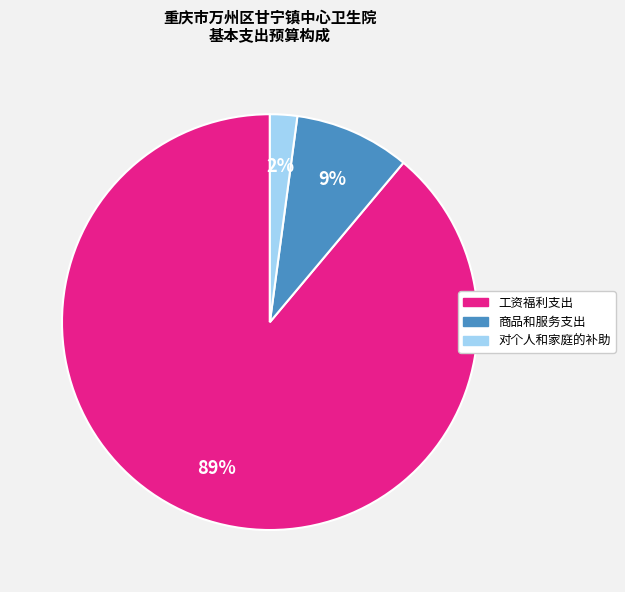

To the nearest percent, what is the difference between the 对个人和家庭的补助 and 商品和服务支出 slice percentages?

7%